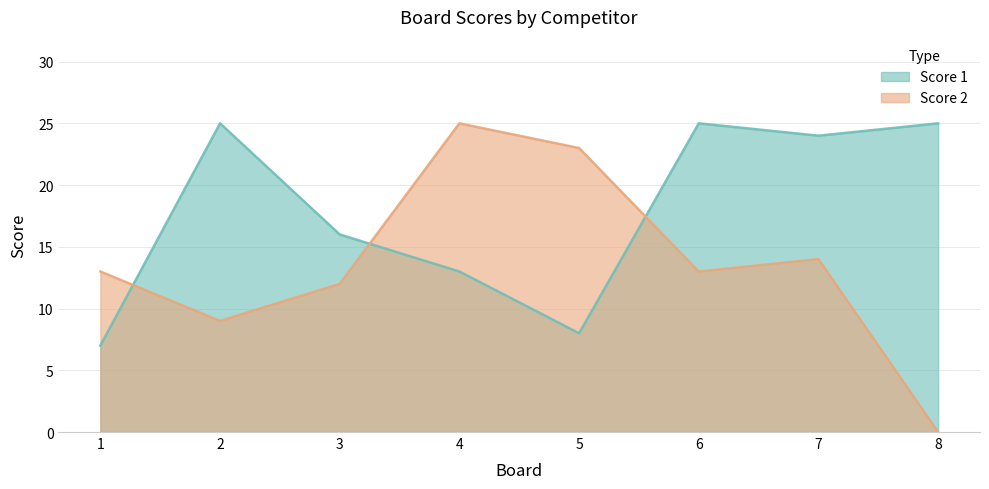

What is the approximate value of Score 2 at 5?

23